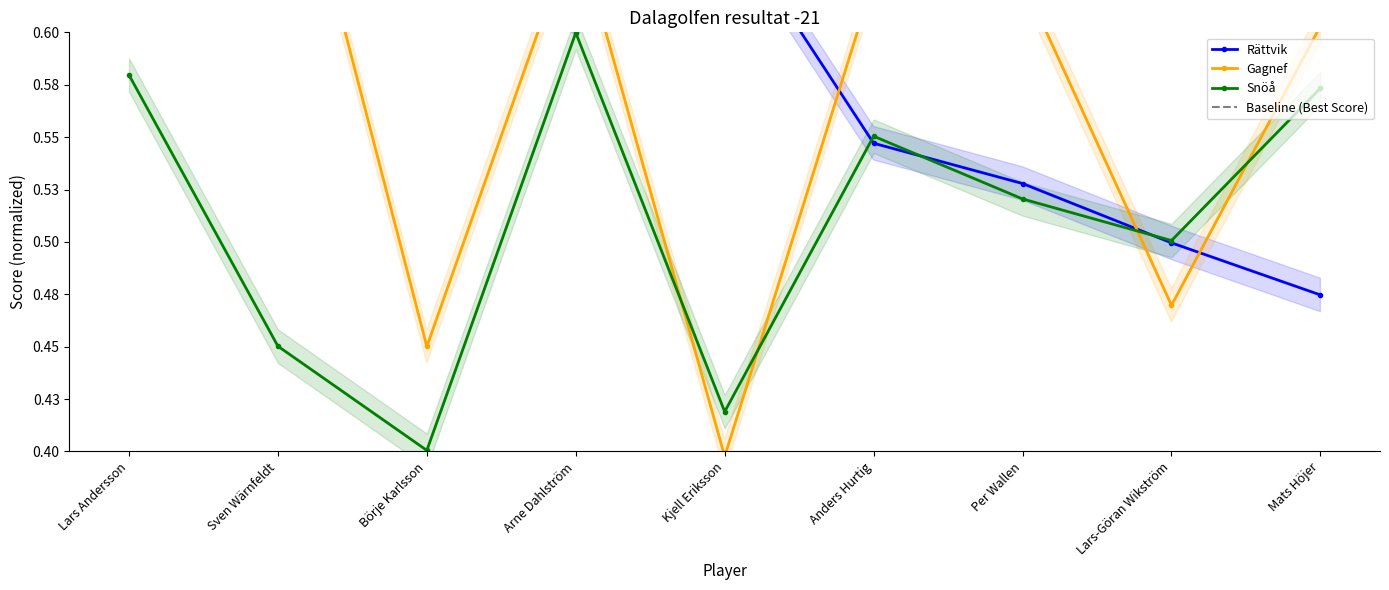

Read the Rättvik value at Mats Höjer.

0.5